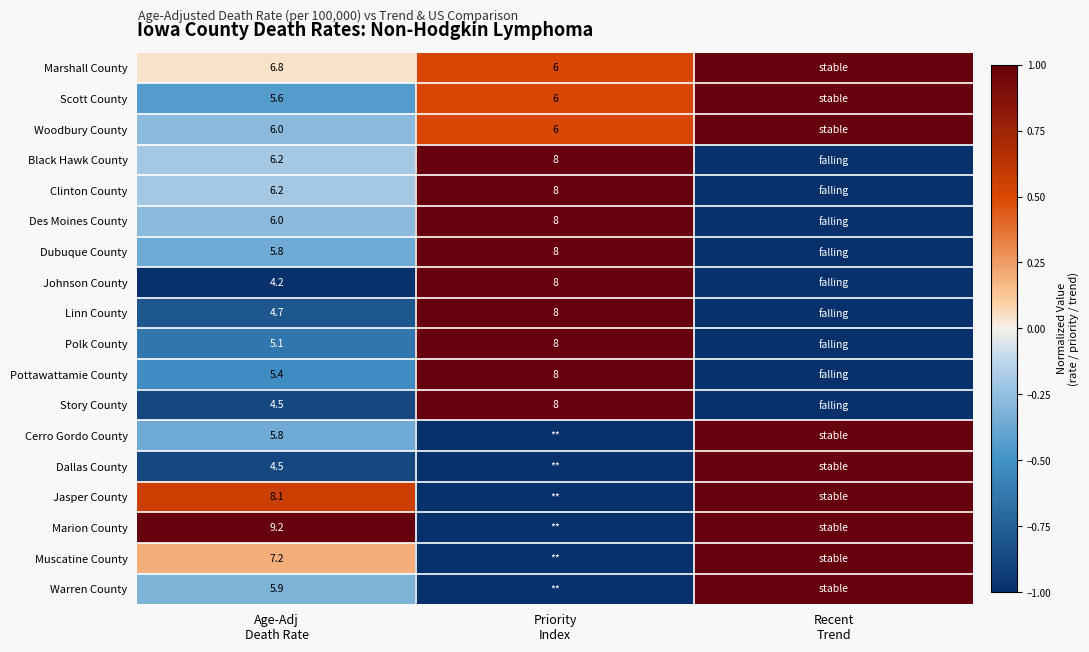

List the labels in order of Scott County value, largest first.

Recent Trend, Priority Index, Age-Adj Death Rate